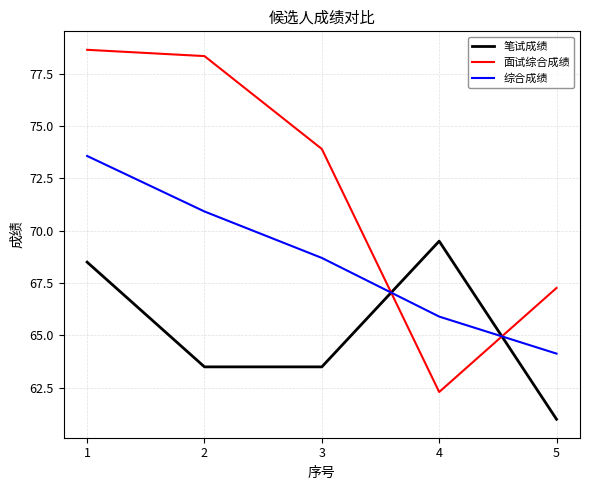

At which category is the sum across all series the highest?

1